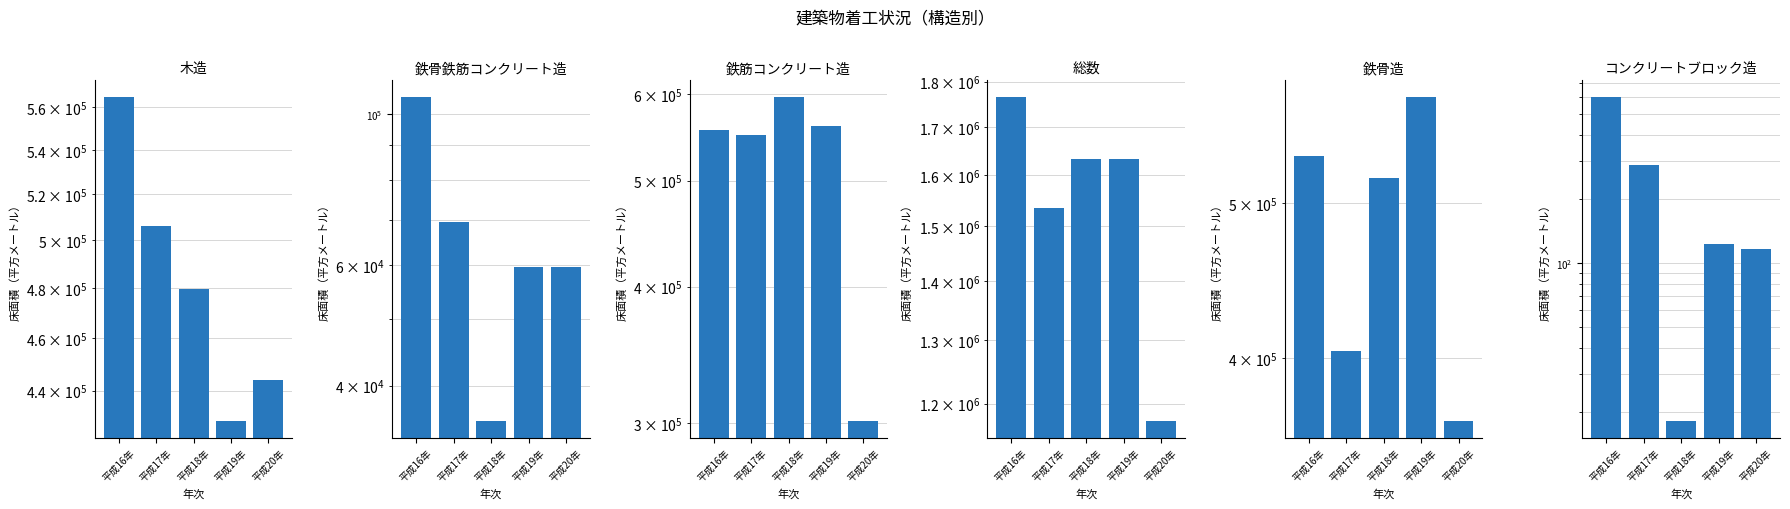

Is it true that 鉄骨鉄筋コンクリート造 equals 59730 at 平成19年?

True